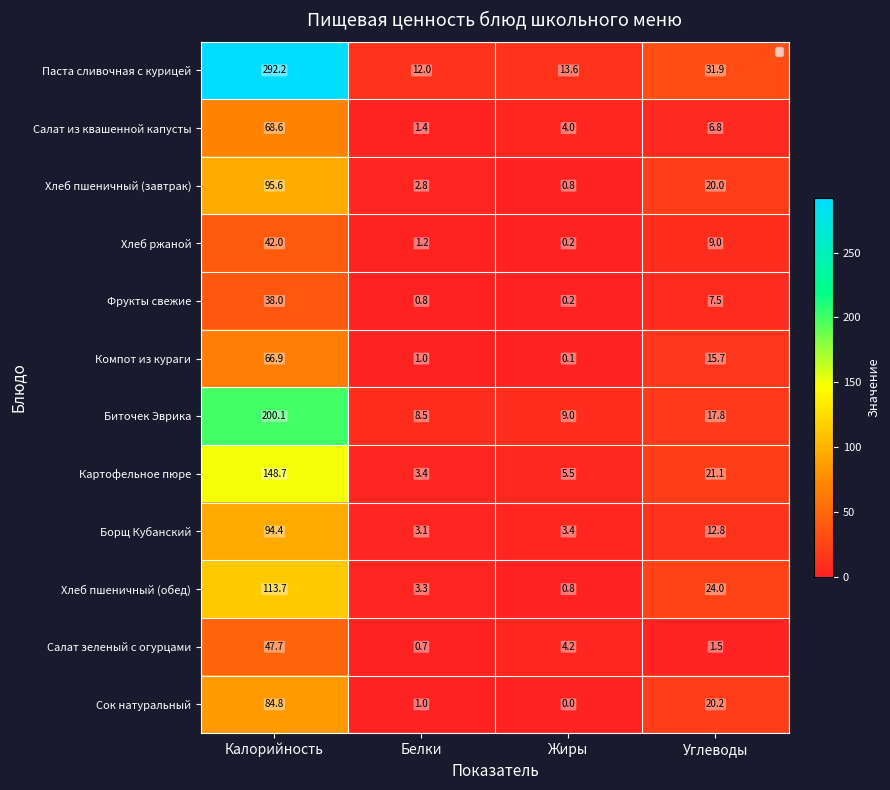

Rank the series by their maximum value, from highest to lowest.

Паста сливочная с курицей, Биточек Эврика, Картофельное пюре, Хлеб пшеничный (обед), Хлеб пшеничный (завтрак), Борщ Кубанский, Сок натуральный, Салат из квашенной капусты, Компот из кураги, Салат зеленый с огурцами, Хлеб ржаной, Фрукты свежие